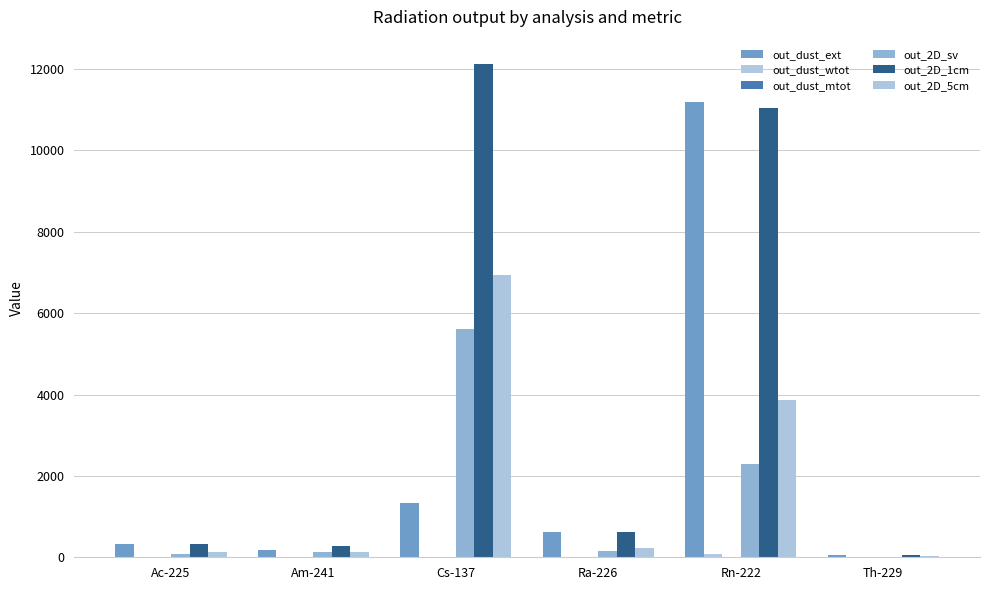

Rank the series by their maximum value, from lowest to highest.

out_dust_mtot, out_dust_wtot, out_2D_sv, out_2D_5cm, out_dust_ext, out_2D_1cm